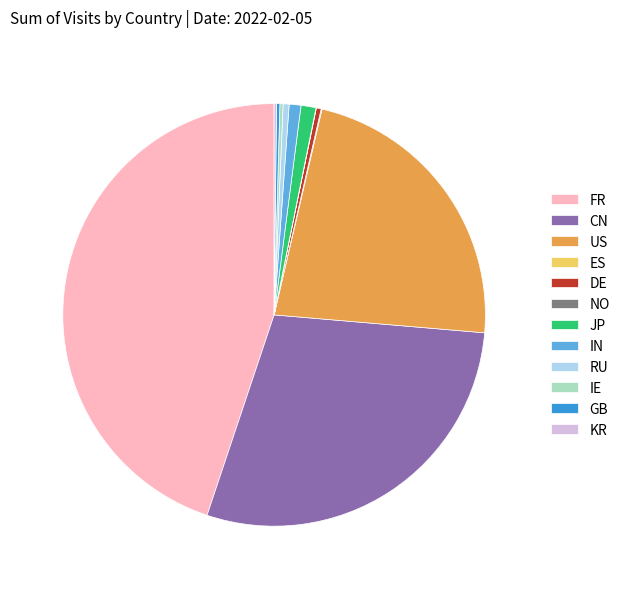

What is the ratio of the value at CN to the value at RU?

63.2